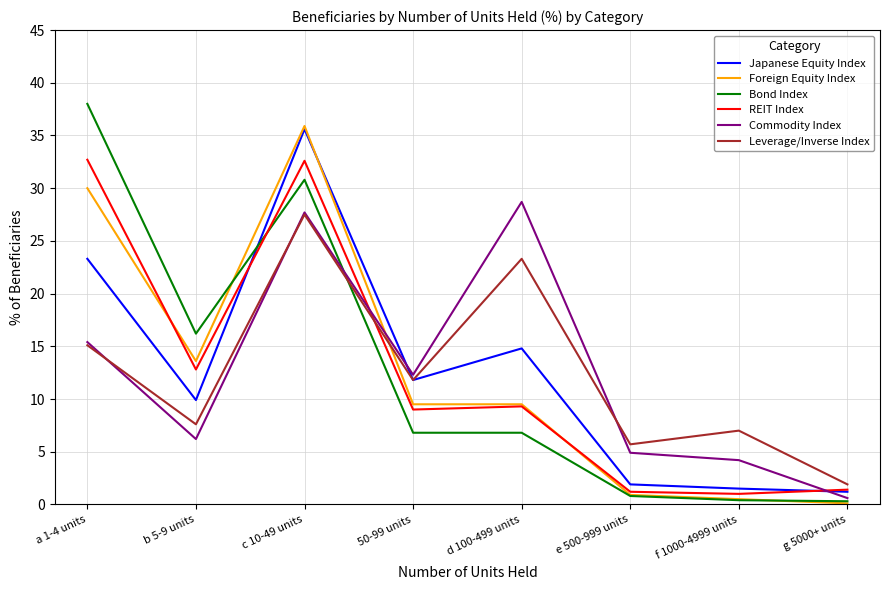

What is the maximum value for Leverage/Inverse Index?

27.5